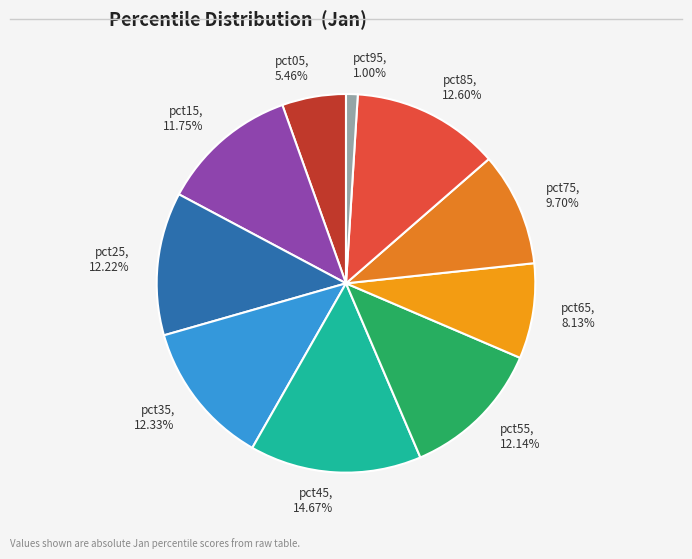

Which has a higher value, pct65 or pct35?

pct35